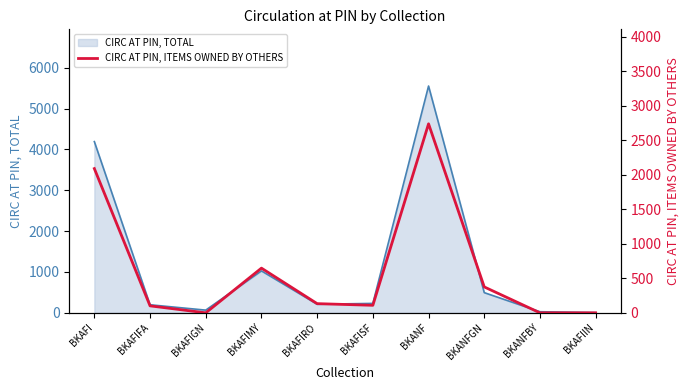

Where is CIRC AT PIN, TOTAL nearest to the value 2778?

BKAFI